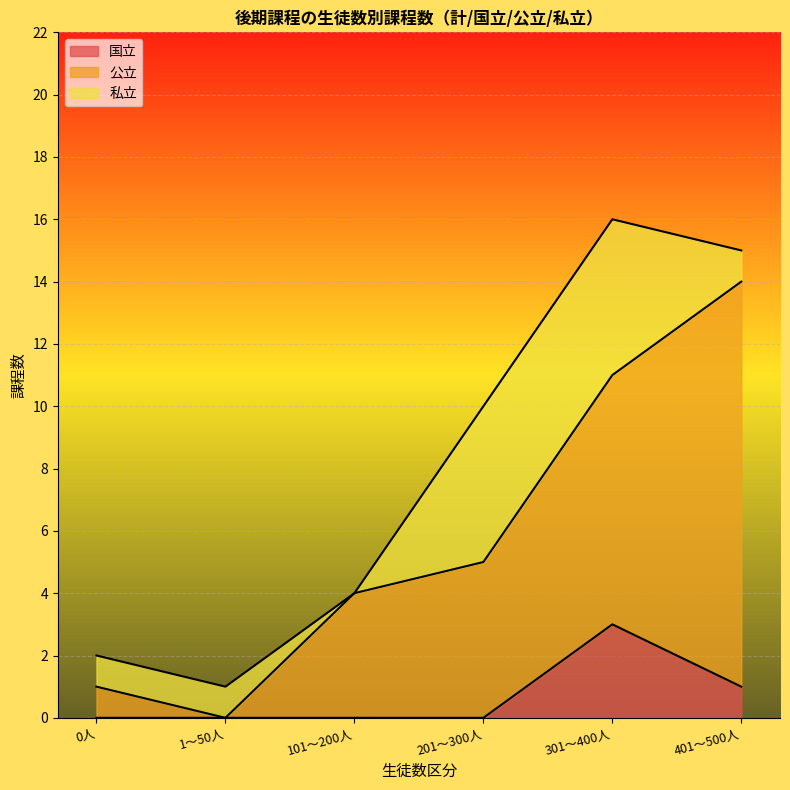

What is the average value of the 401～500人 series?

8